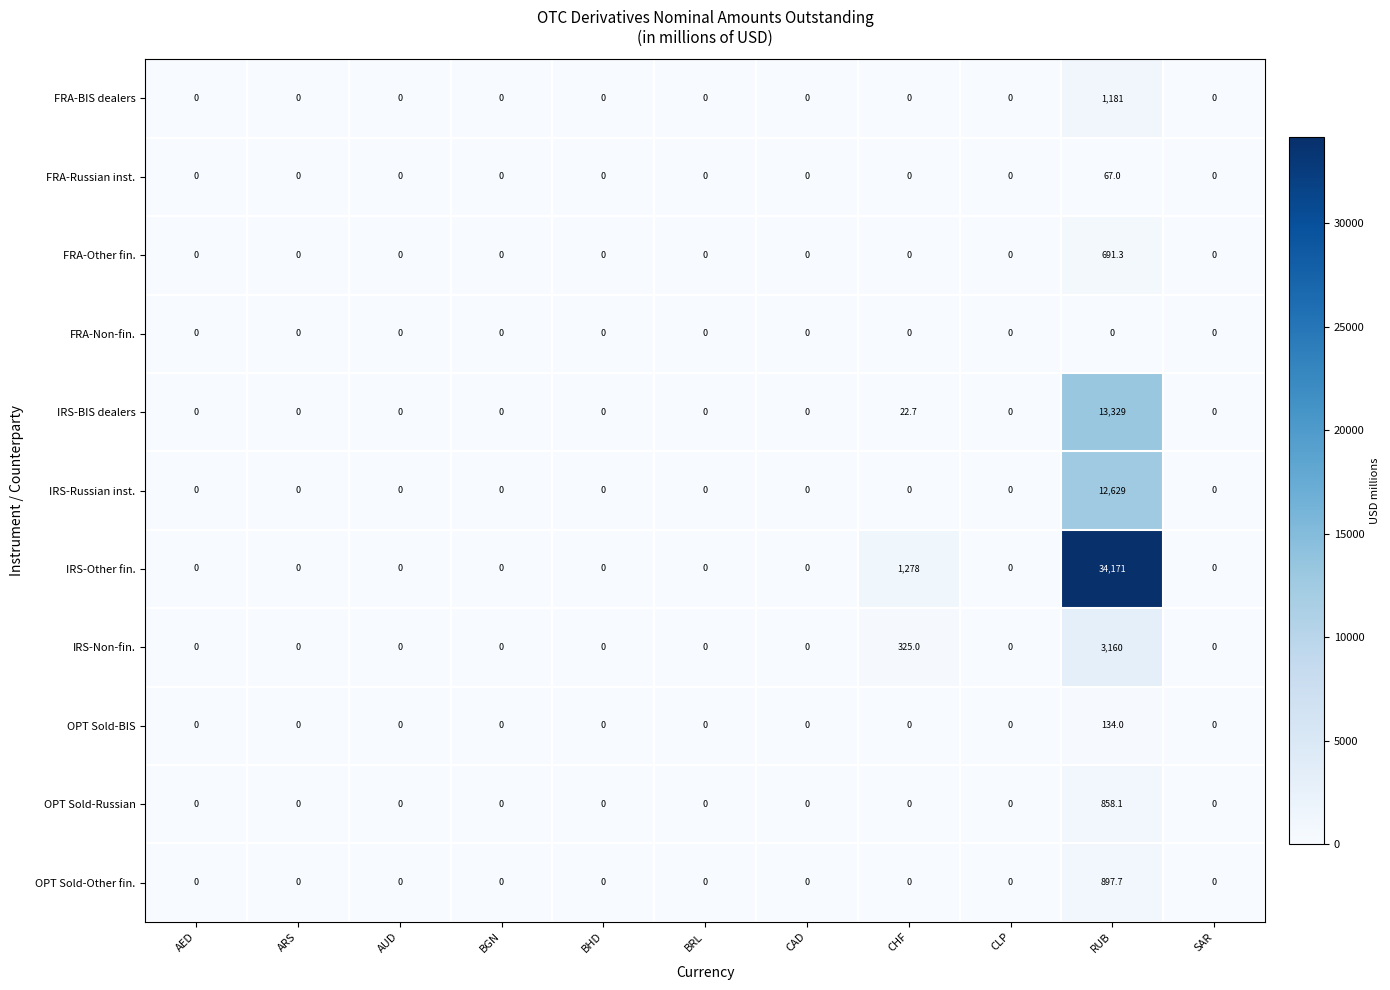

What is the sum of all OPT Sold-Other fin. values?

897.7